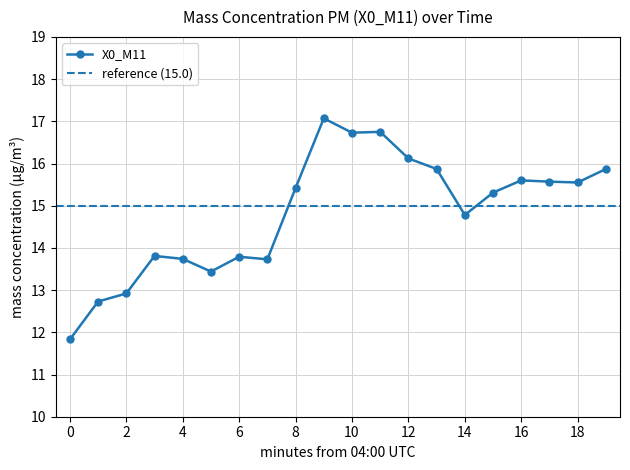

Where is the first local maximum?

04:03